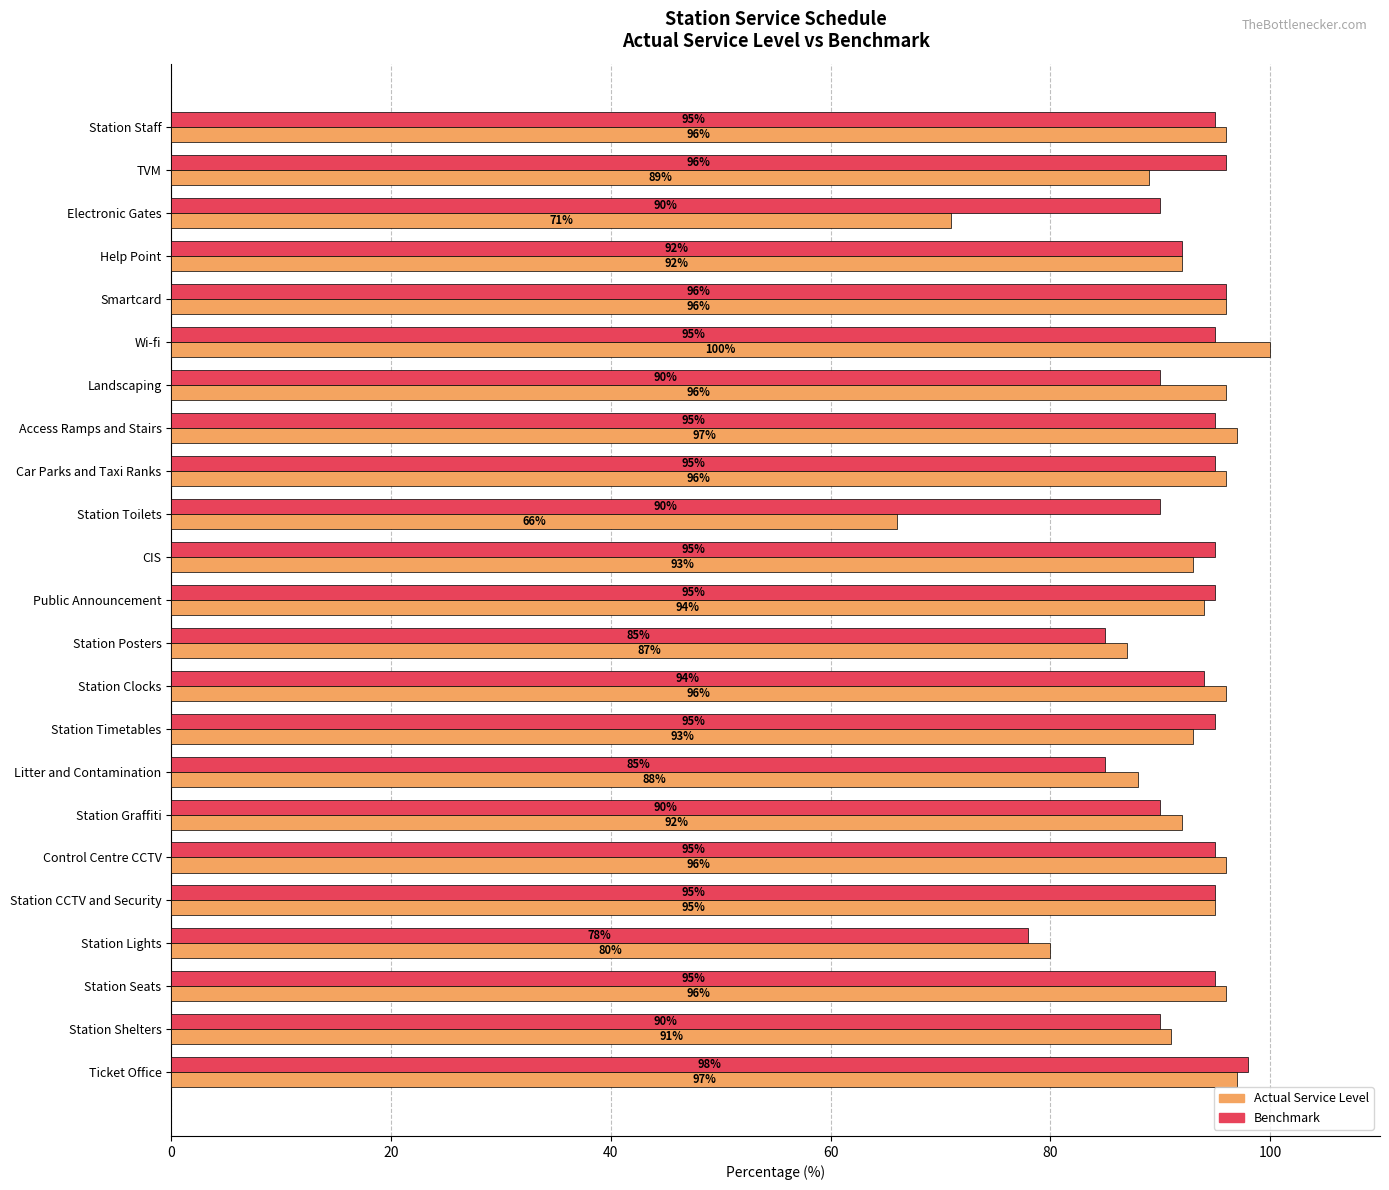

What is the minimum value shown in the chart?

66